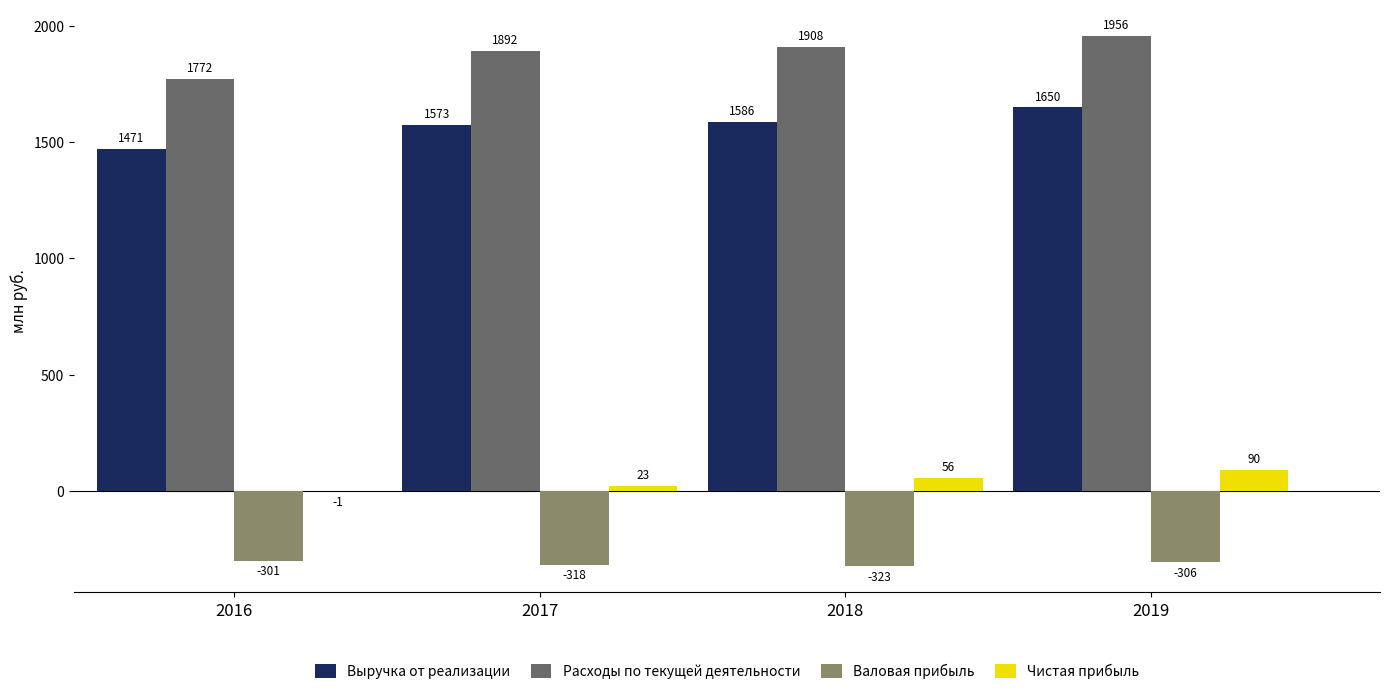

Read the Валовая прибыль value at 2018.

-322.6